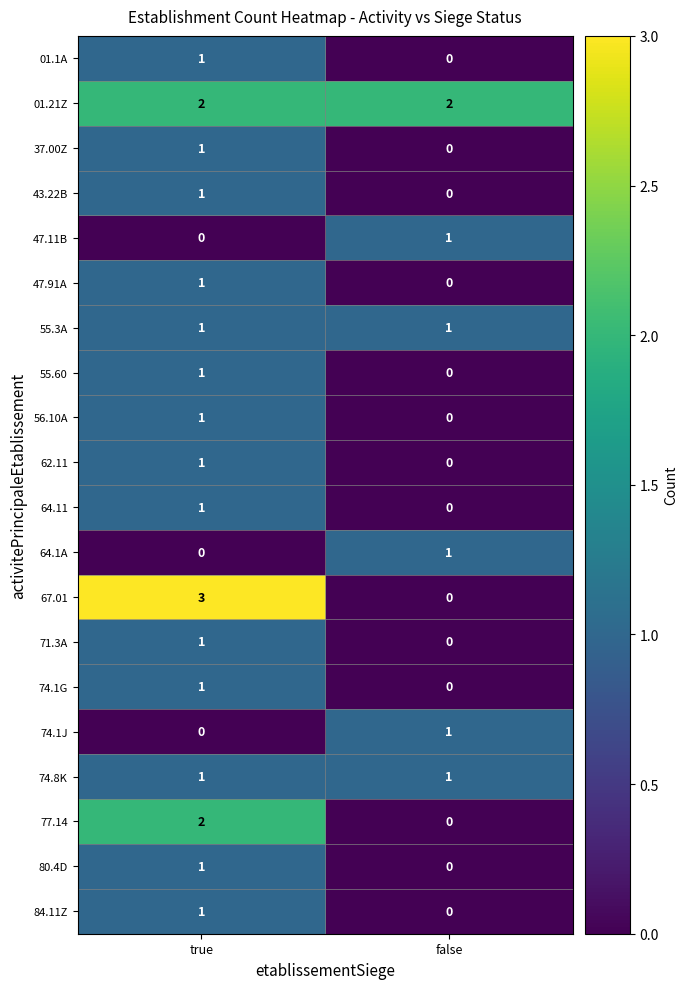

The value of 01.21Z at true is 1. True or false?

False